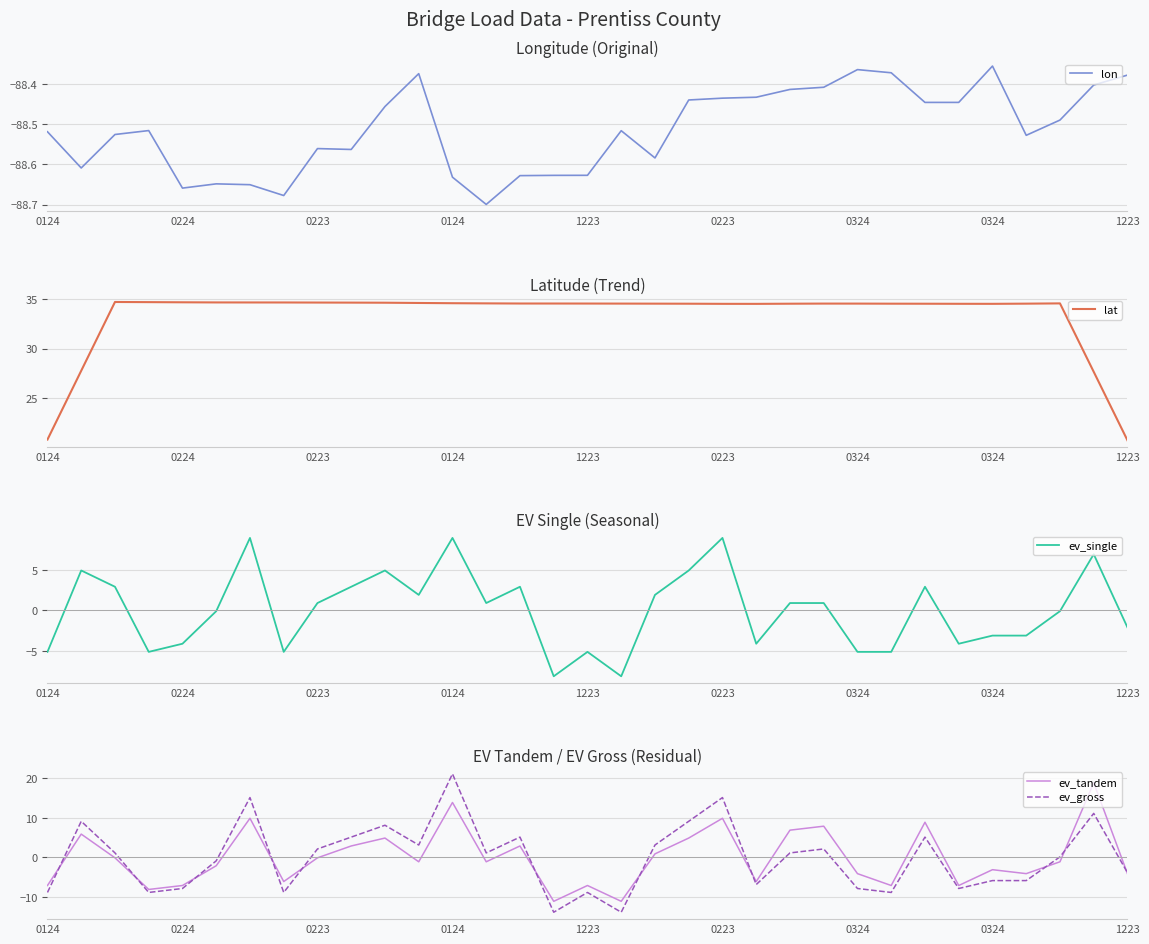

What is the value of the lon point at the 5th from the left?

-88.7